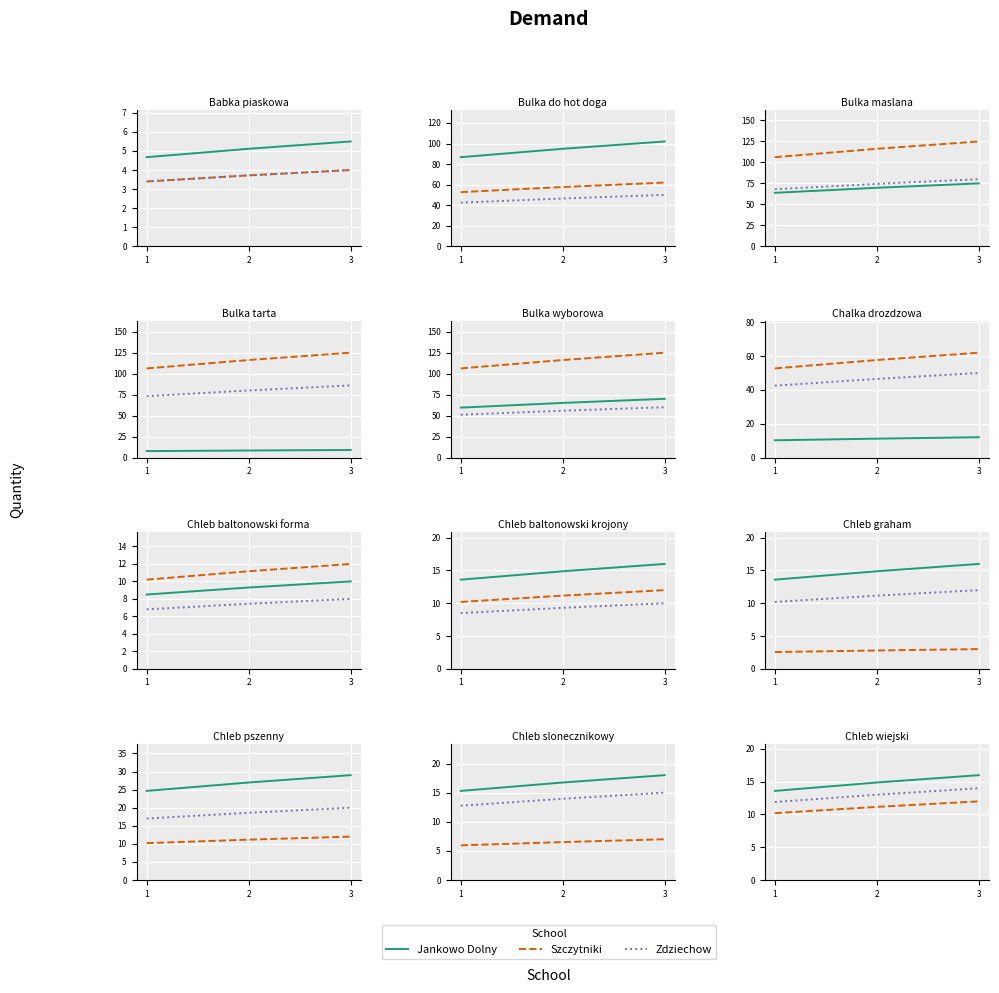

Is it true that Szczytniki equals 4.4 at 3?

False